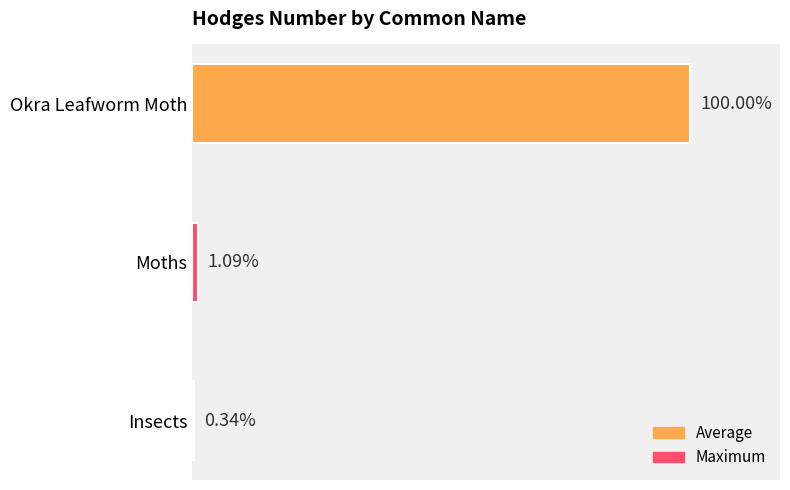

Are the bars grouped side by side (vs. stacked)?

No